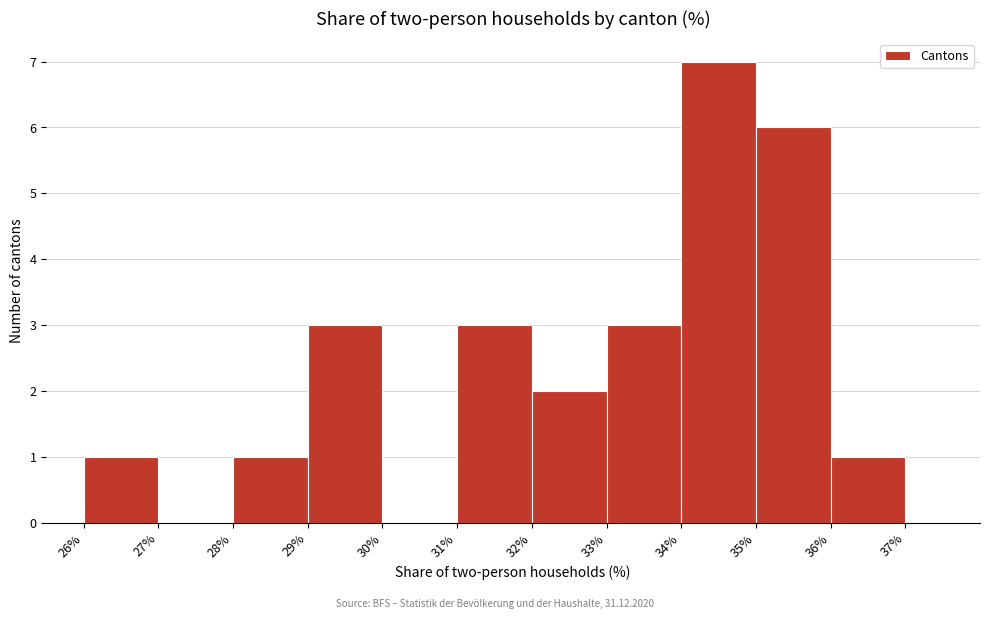

Reading left to right, transcribe this chart: for each bar, give the range it covers on the x-axis and its height. The values are not printed on the chart, so give them approximately, as read against the axis.

26% to 27%: 1
27% to 28%: 0
28% to 29%: 1
29% to 30%: 3
30% to 31%: 0
31% to 32%: 3
32% to 33%: 2
33% to 34%: 3
34% to 35%: 7
35% to 36%: 6
36% to 37%: 1